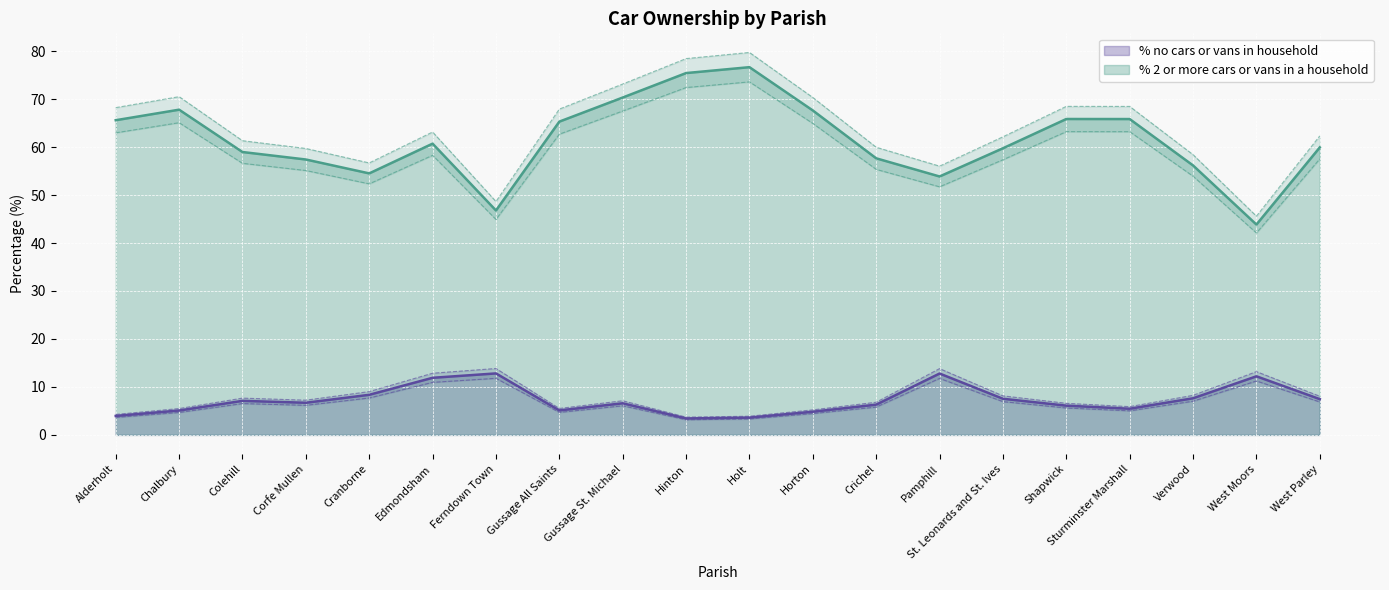

In % no cars or vans in household, how many points are higher than both neighbors (excluding endpoints)?

5